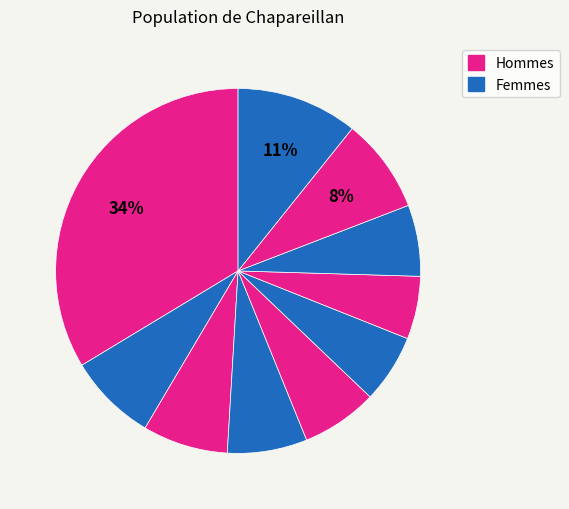

How many segments does this pie chart have?

10